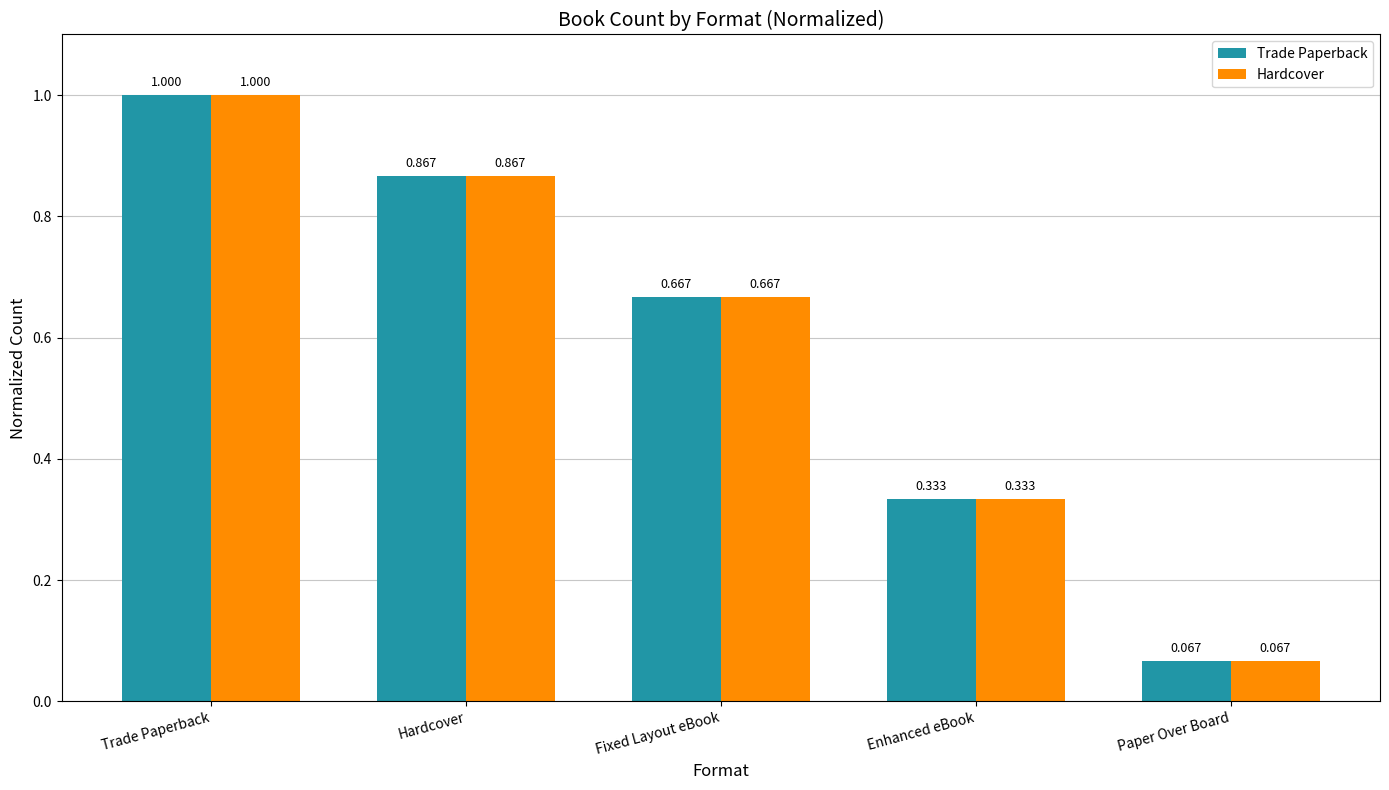

List the labels in order of Trade Paperback value, largest first.

Trade Paperback, Hardcover, Fixed Layout eBook, Enhanced eBook, Paper Over Board